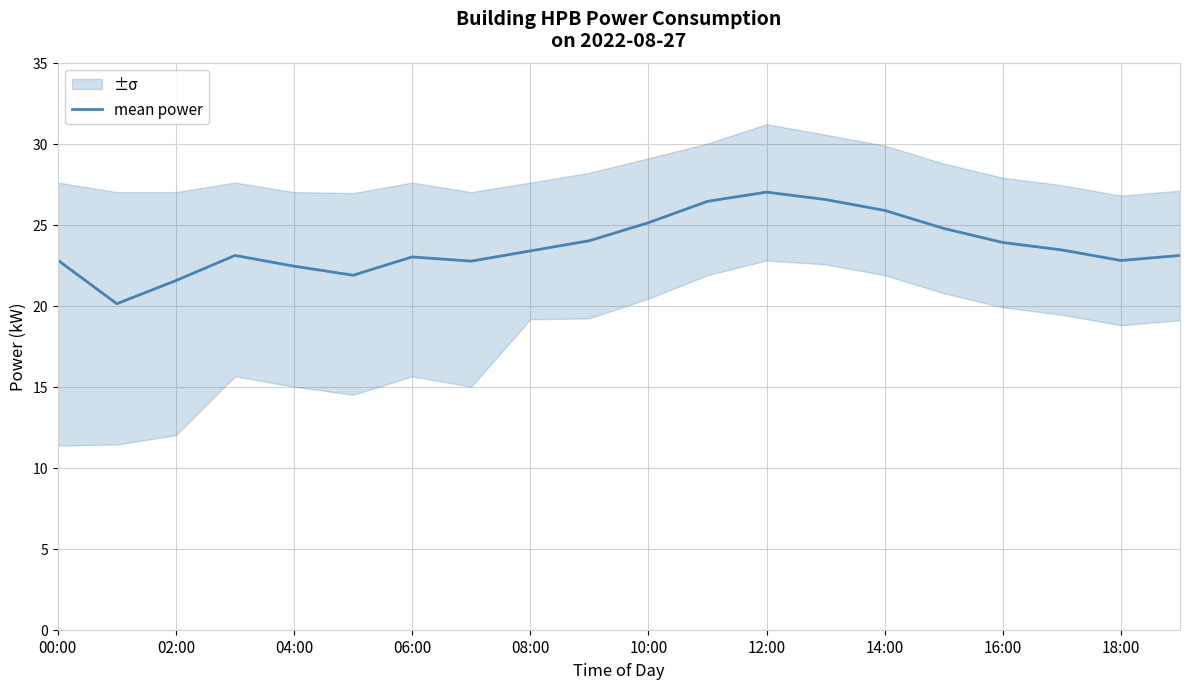

The mean power series shows 23.9 at 16:00. True or false?

True